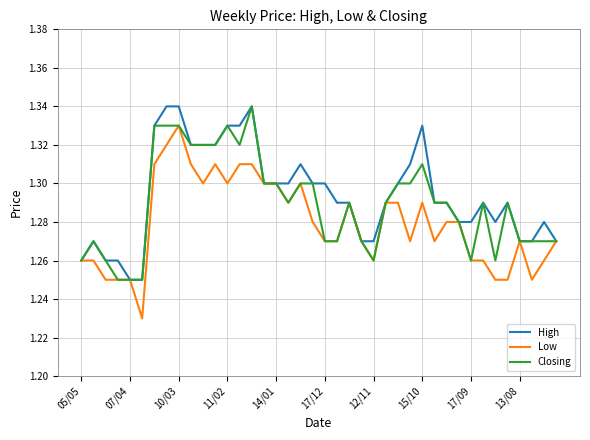

What are all the series names shown in the legend?

High, Low, Closing